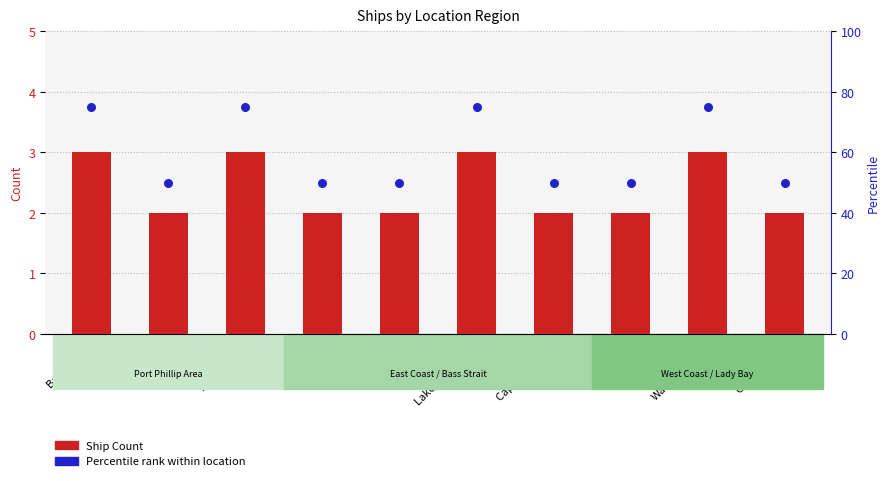

Is the value of Percentile rank within location at Lakes Entrance greater than the value of Ship Count at Corner Inlet?

Yes